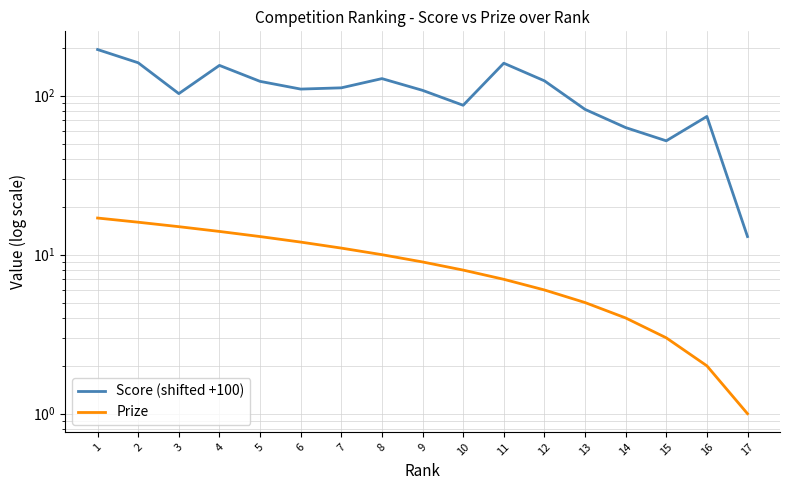

What is the greatest value displayed?

195